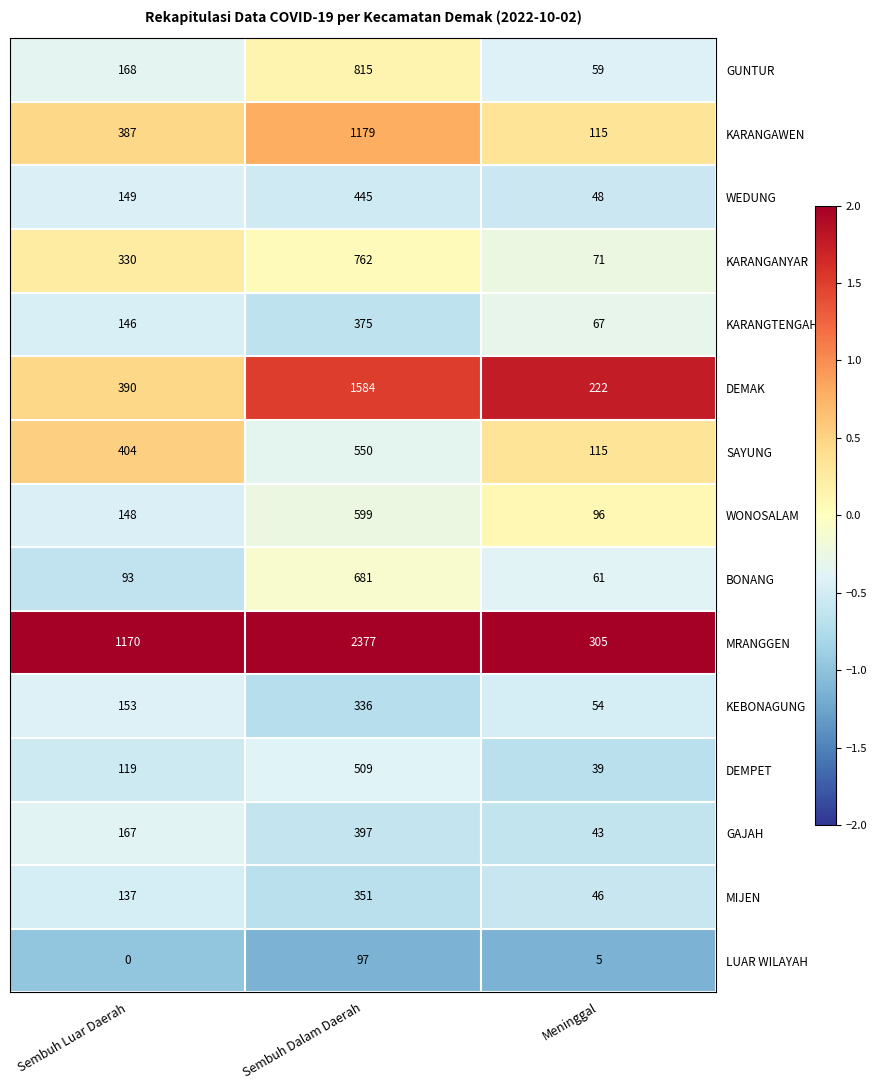

What is the sum of the MIJEN values at Sembuh Dalam Daerah and Sembuh Luar Daerah?

488